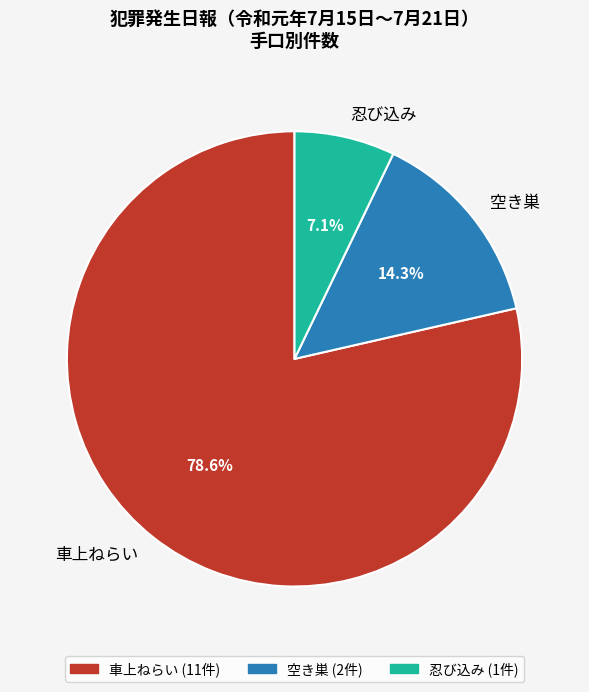

Between 忍び込み and 空き巣, which is larger?

空き巣